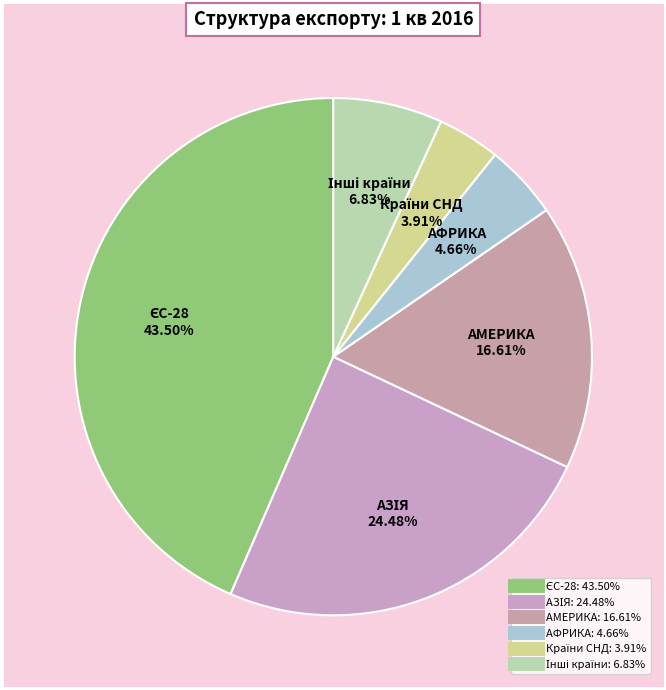

What is the smallest slice in the pie chart?

Країни СНД